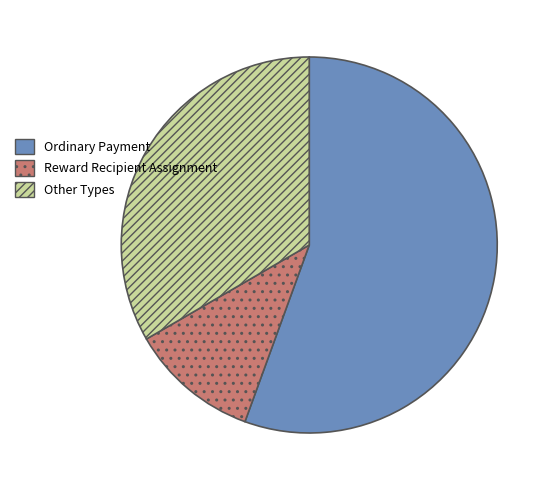

Count the number of slices in the pie.

3